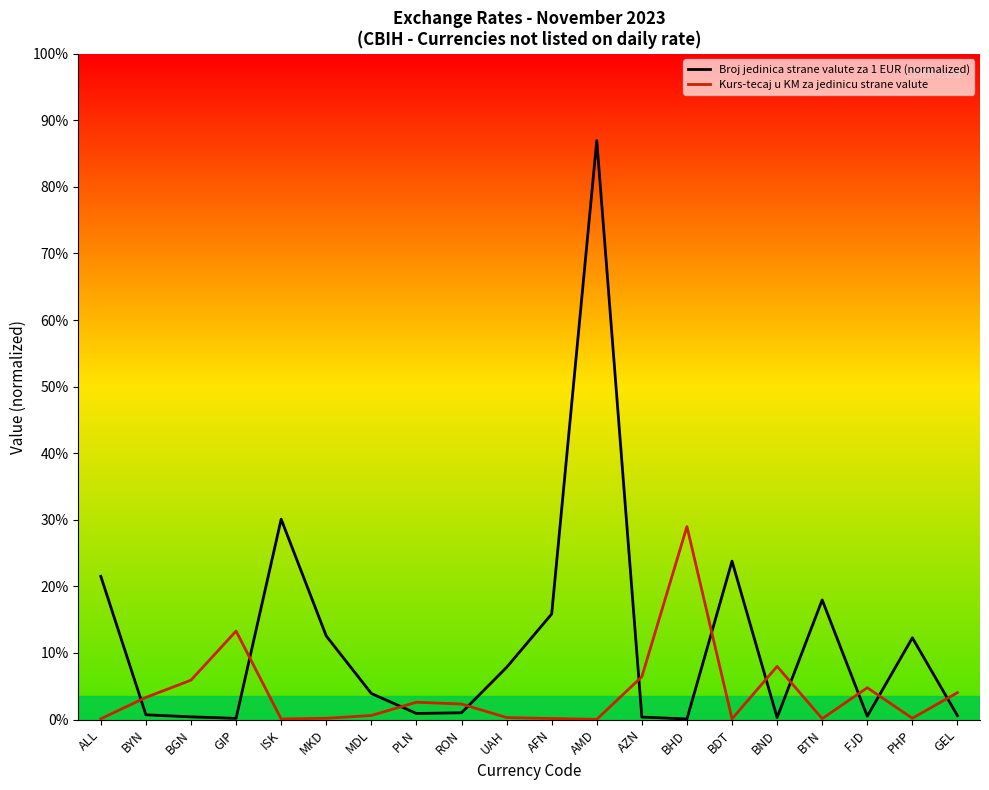

Where do Kurs-tecaj u KM za jedinicu strane valute and Broj jedinica strane valute za 1 EUR (normalized) first cross each other?

ALL and BYN